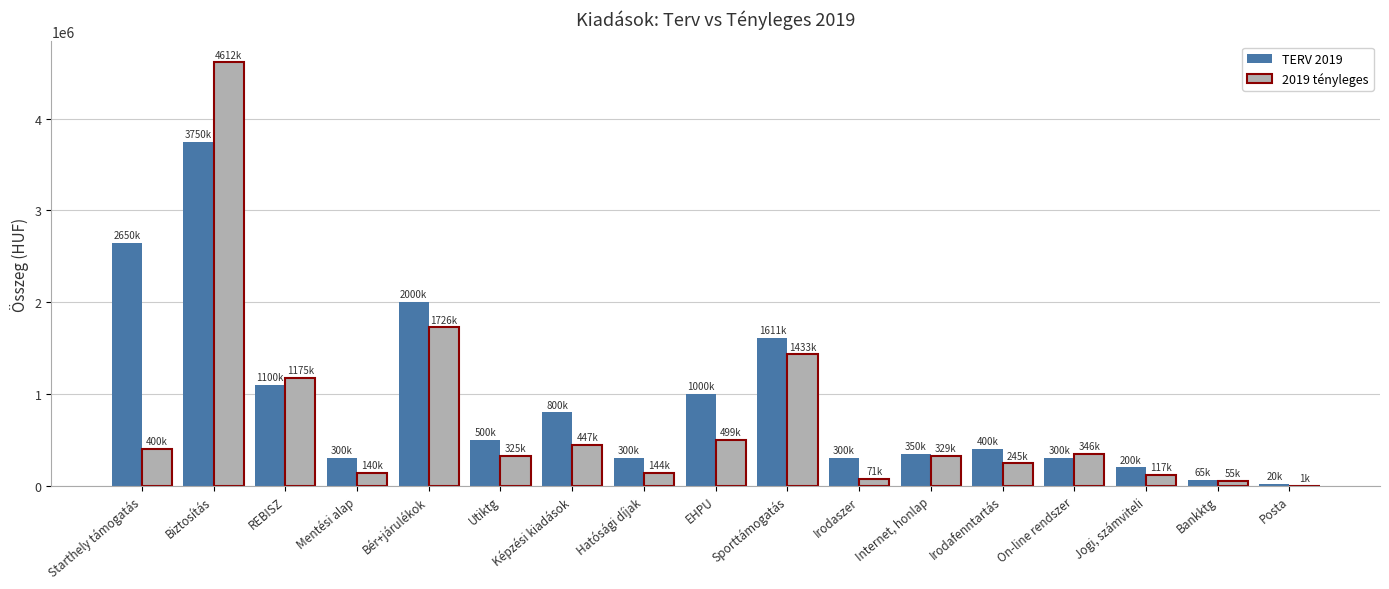

At which label is TERV 2019 closest to 1885000?

Bér+járulékok